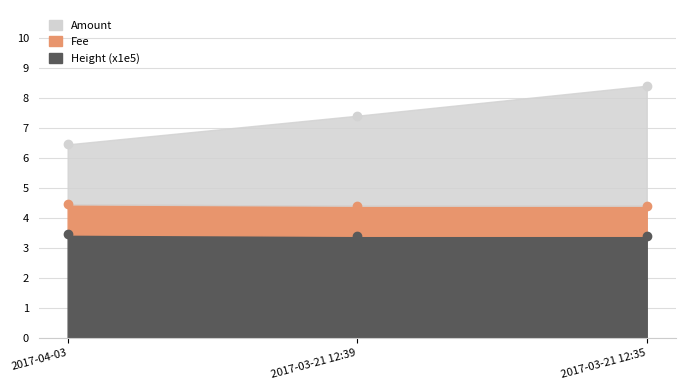

What is the value of the Height_scaled point at the 1st from the left?

3.5